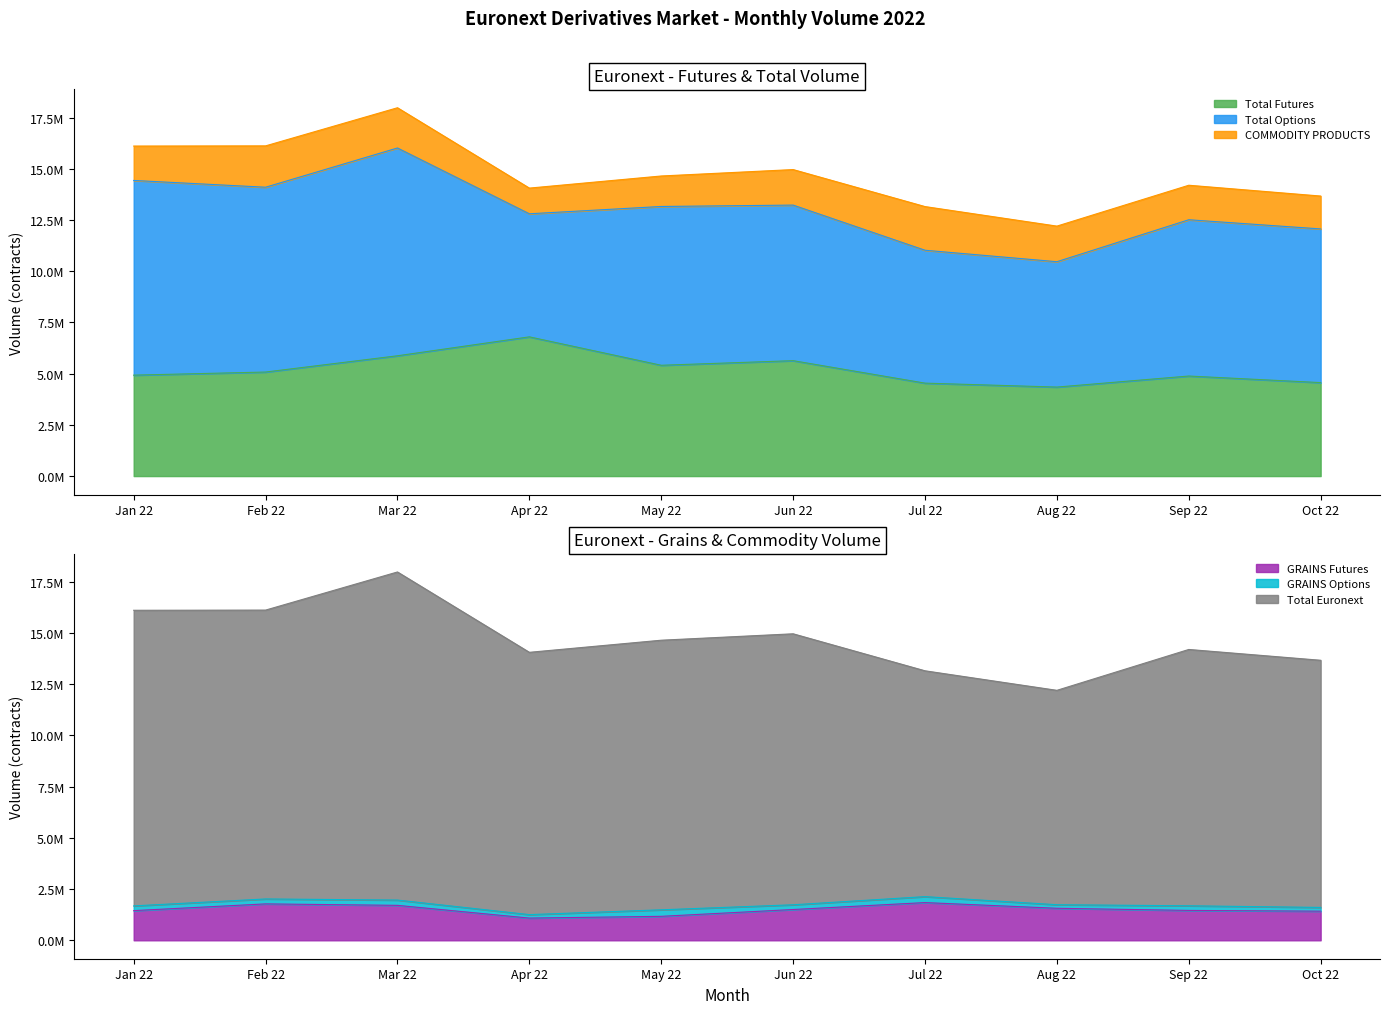

What is the label of the 8th point from the right?

Mar 22